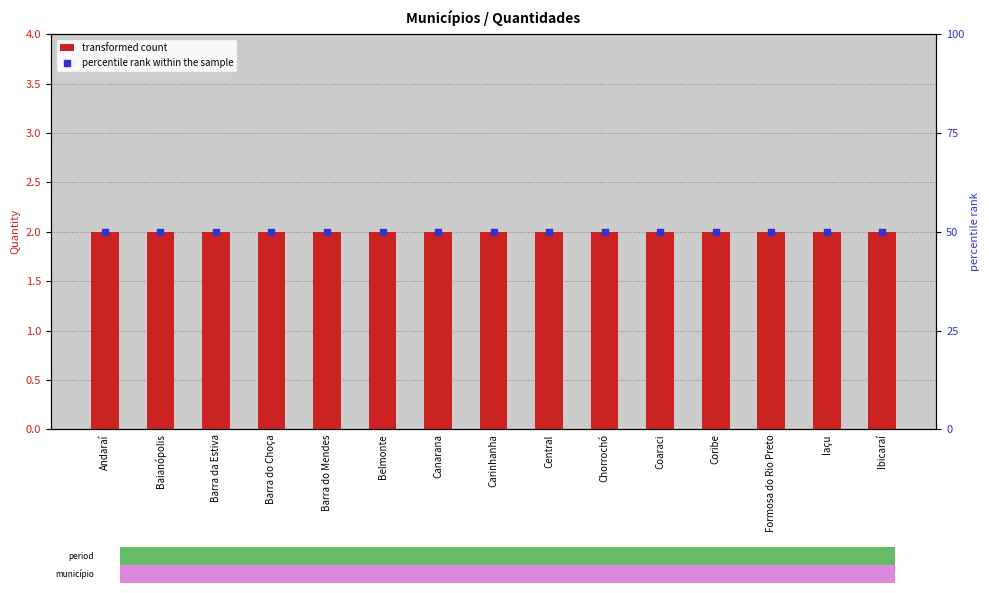

Which series reaches the minimum Y coordinate?

transformed count